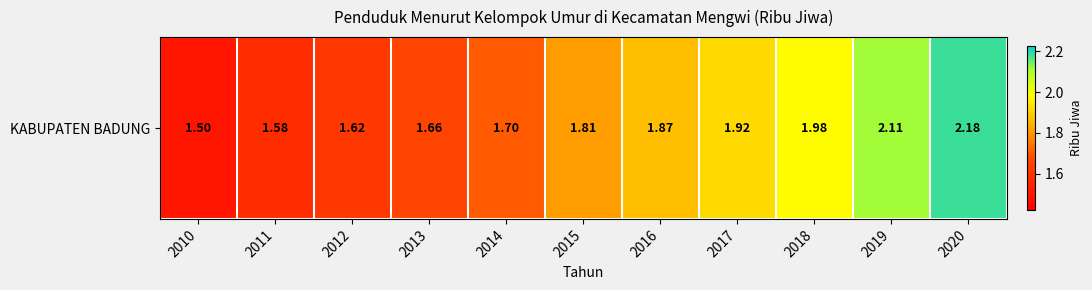

Rank the categories by value from lowest to highest.

2010, 2011, 2012, 2013, 2014, 2015, 2016, 2017, 2018, 2019, 2020